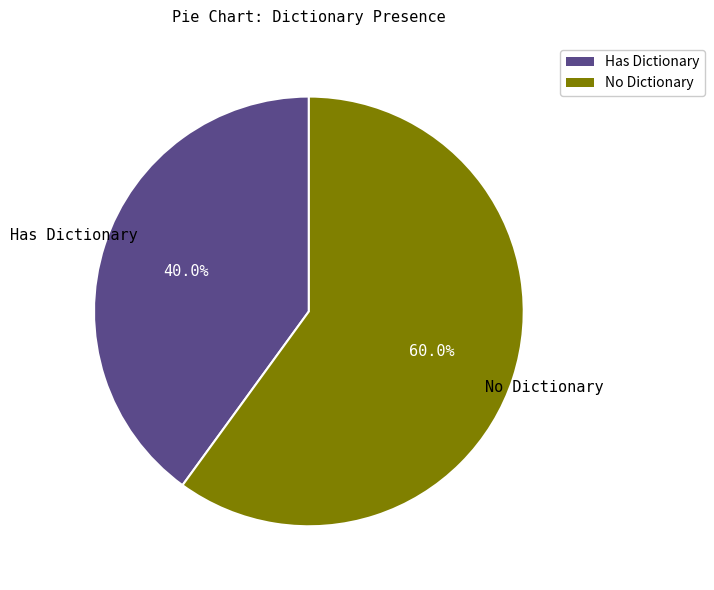

Does any single category account for the majority?

Yes